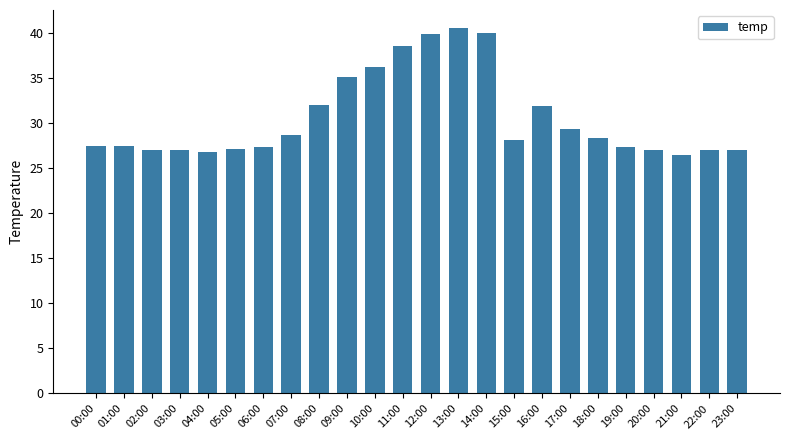

What is the minimum value shown in the chart?

26.5